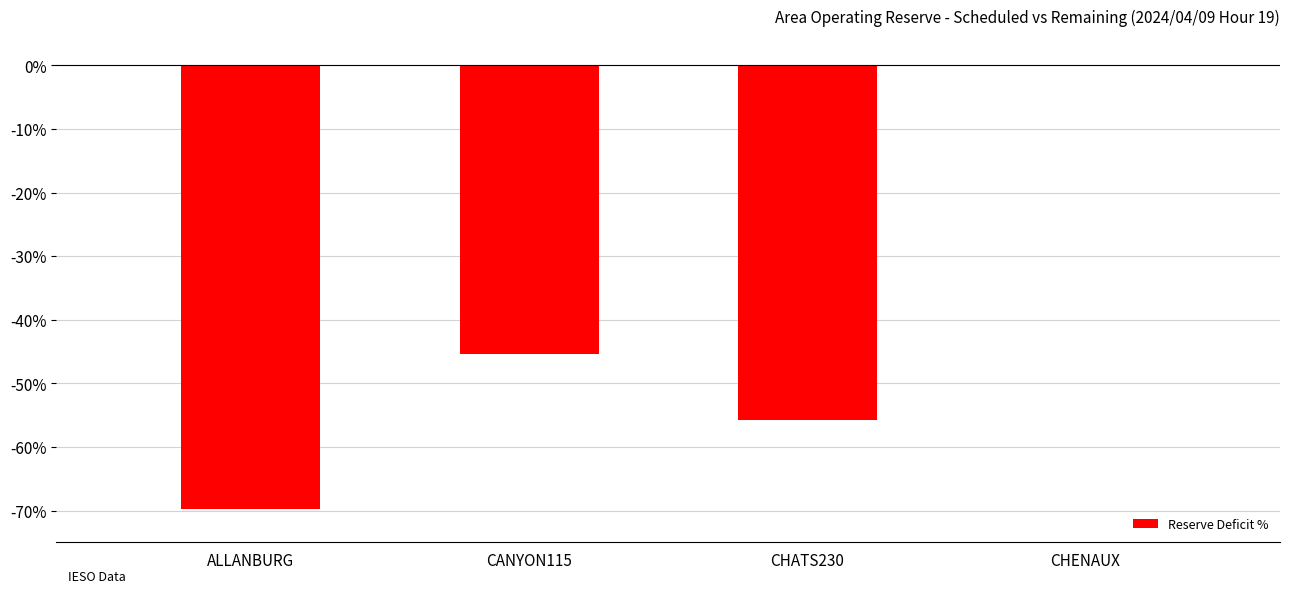

Are the bars grouped side by side (vs. stacked)?

No